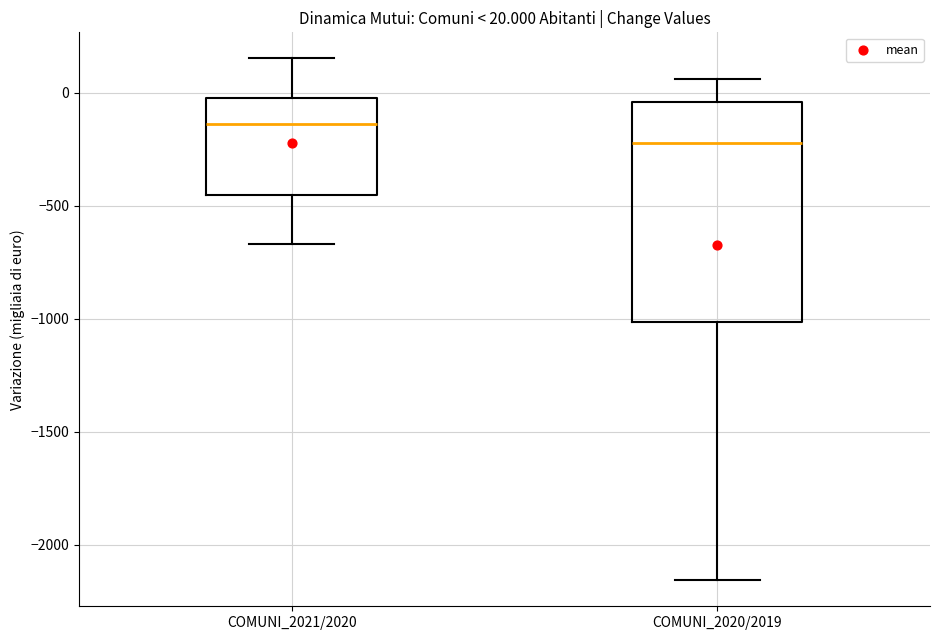

Comparing the boxes themselves (not the whiskers), which one is the tallest?

COMUNI_2020/2019